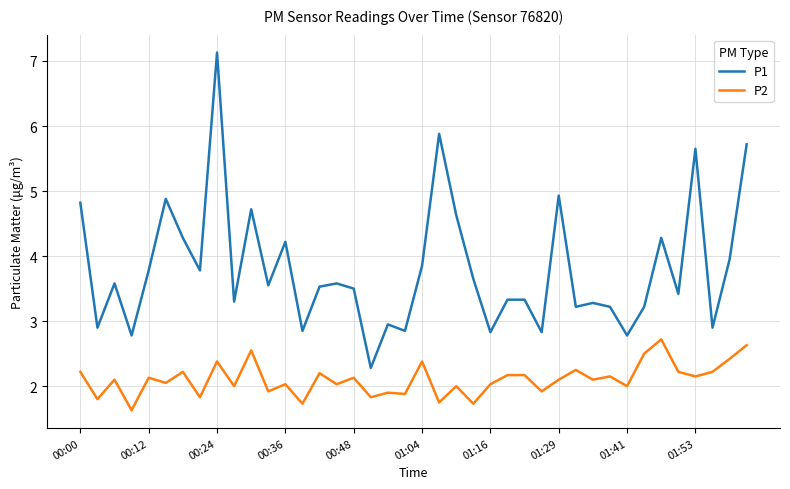

Which series has the widest spread of values?

P1